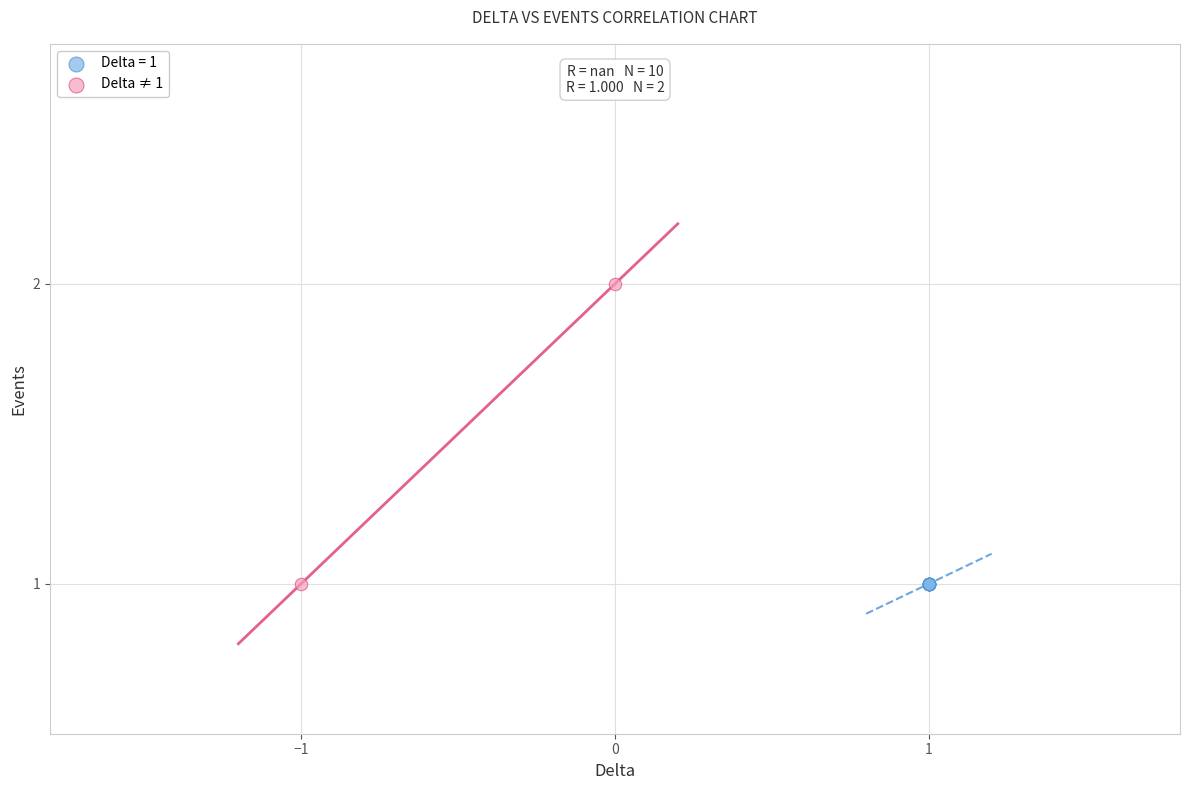

What are all the series names shown in the legend?

Delta = 1, Delta ≠ 1